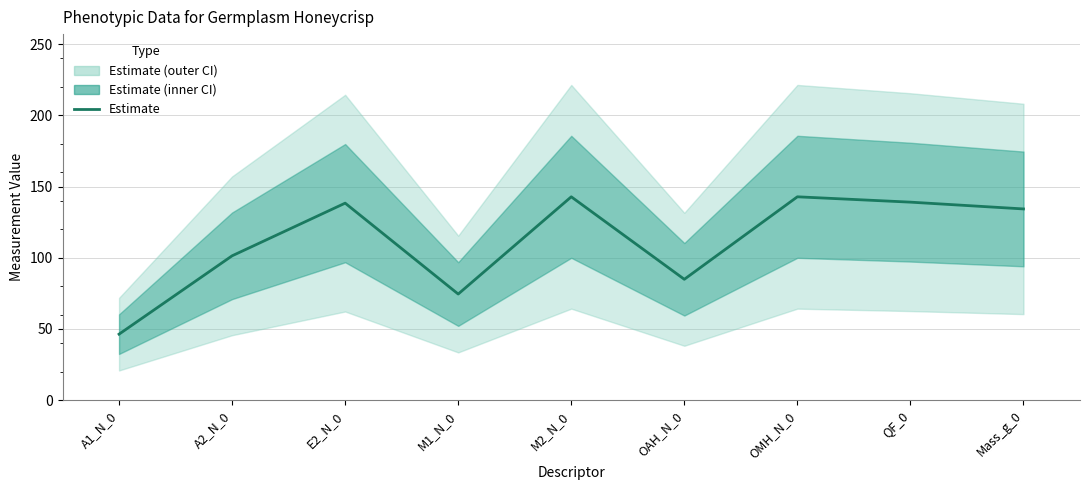

What is the ratio of the value at QF_0 to the value at OMH_N_0?

1.0